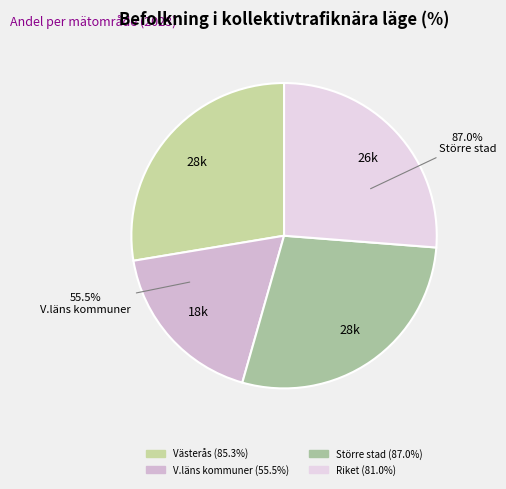

To the nearest percent, what is the difference between the largest and smallest slice percentages?

10%